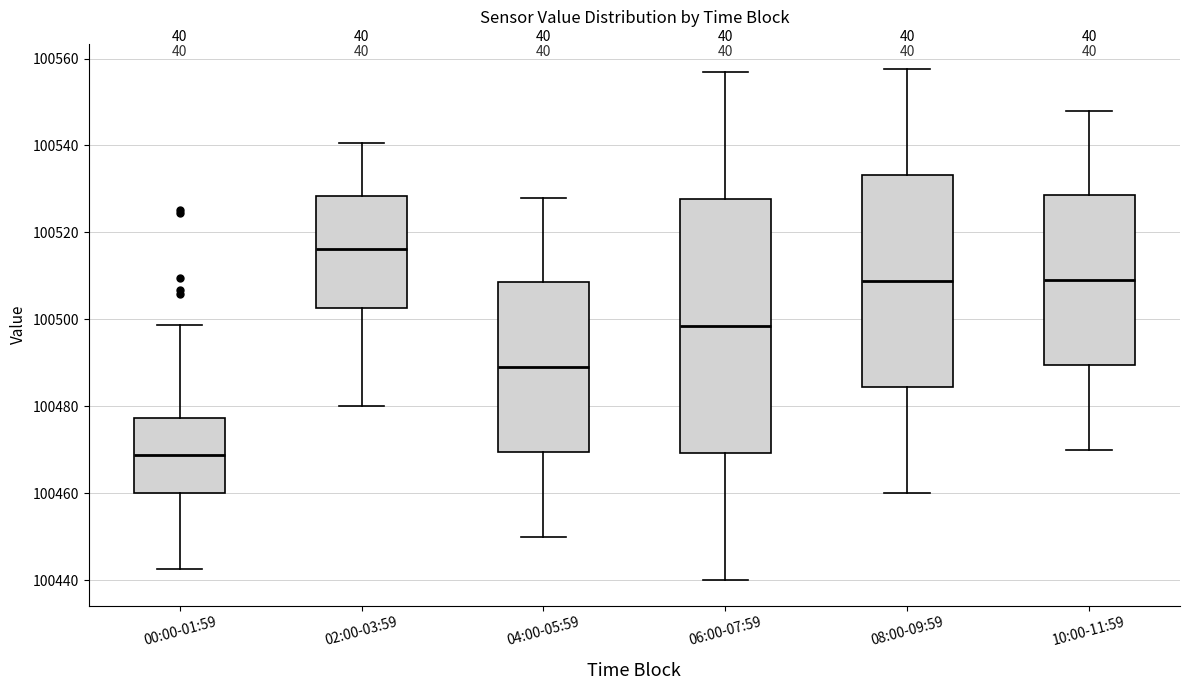

Where does the upper whisker of the box for 06:00-07:59 end on the y-axis? The values are not printed on the chart, so give them approximately, as read against the axis.

100558